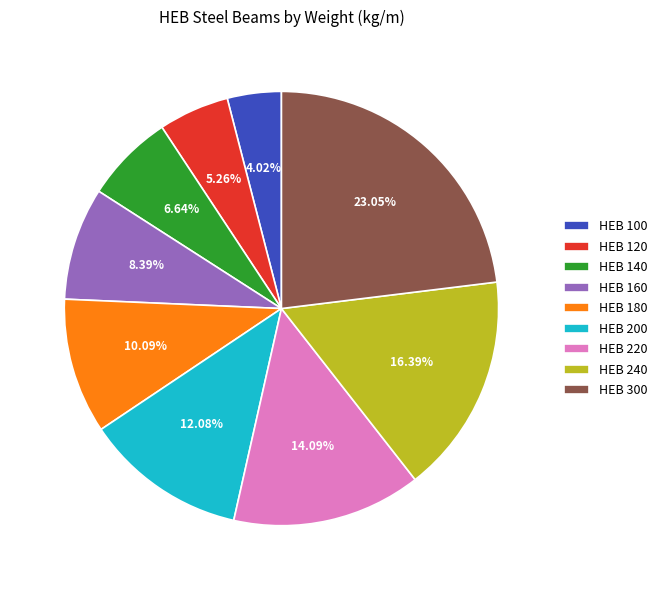

To the nearest percent, what is the combined percentage of HEB 220 and HEB 200?

26%